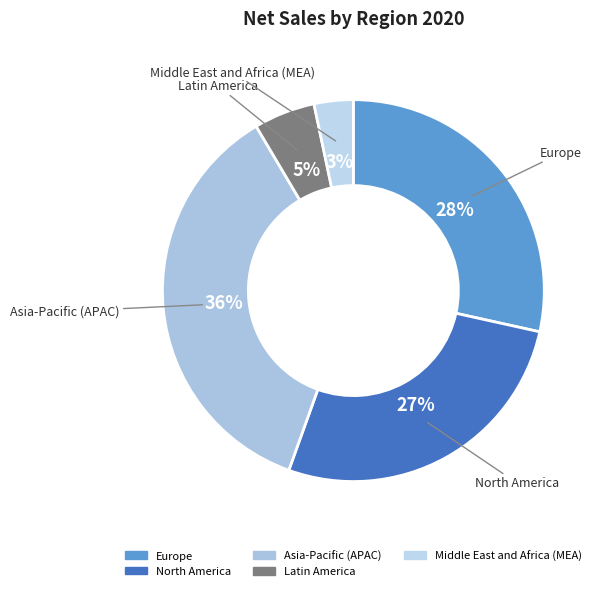

Which category has the smallest portion of the pie?

Middle East and Africa (MEA)